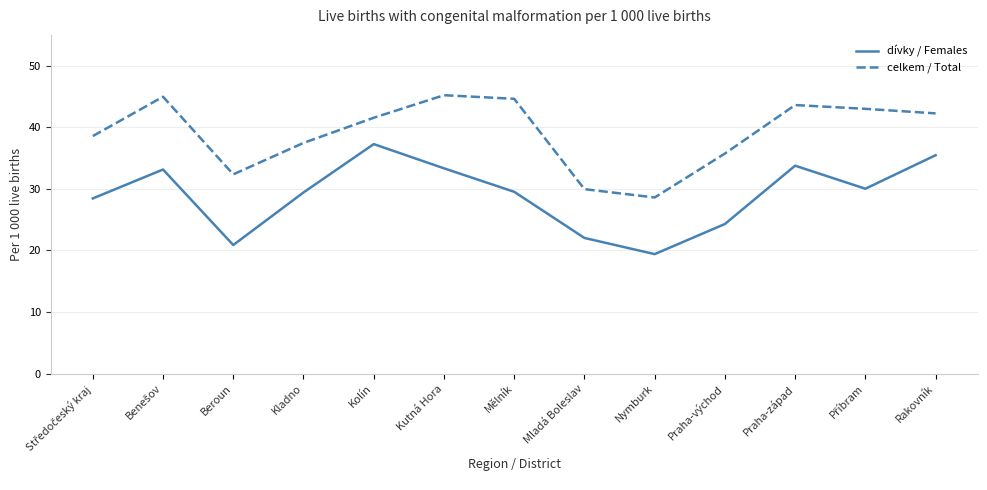

What is the approximate value of celkem / Total at Mladá Boleslav?

29.9